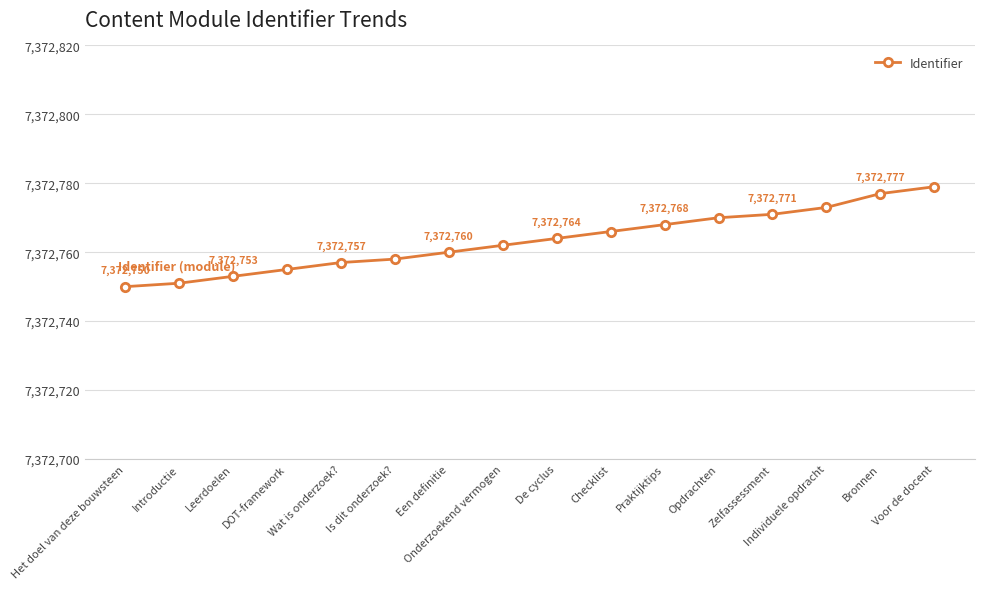

Does the chart have visible grid lines?

Yes